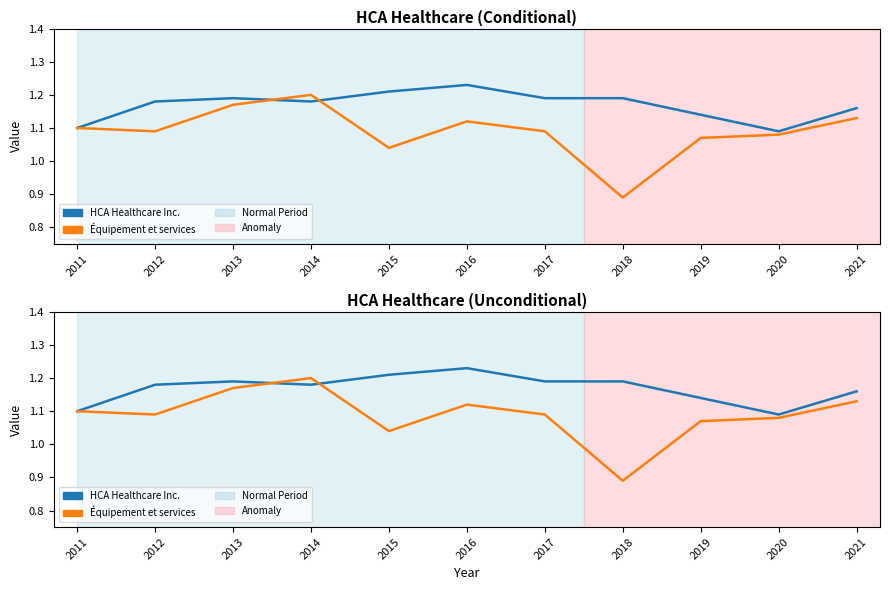

Where do Équipement et services and HCA Healthcare Inc. first cross each other?

2013 and 2014